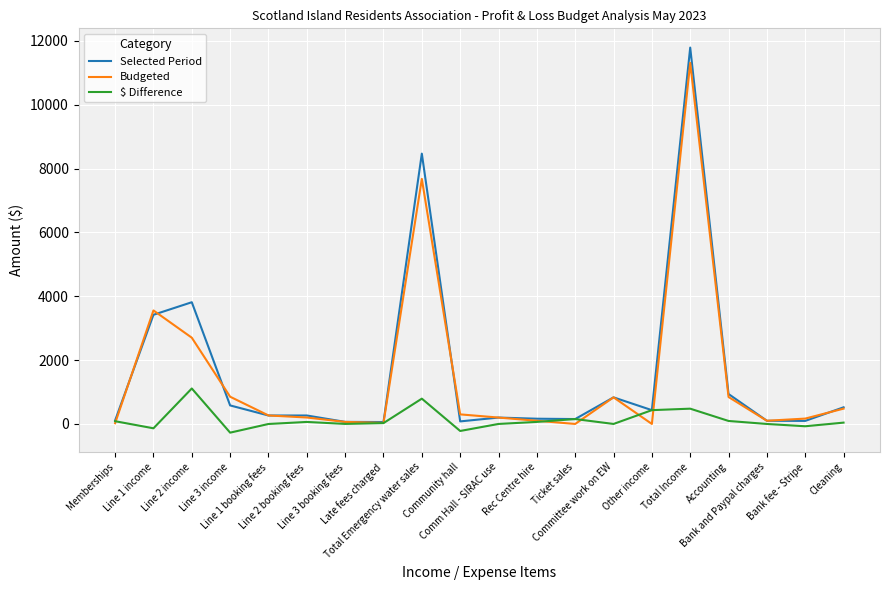

Count the number of categories in the chart.

20